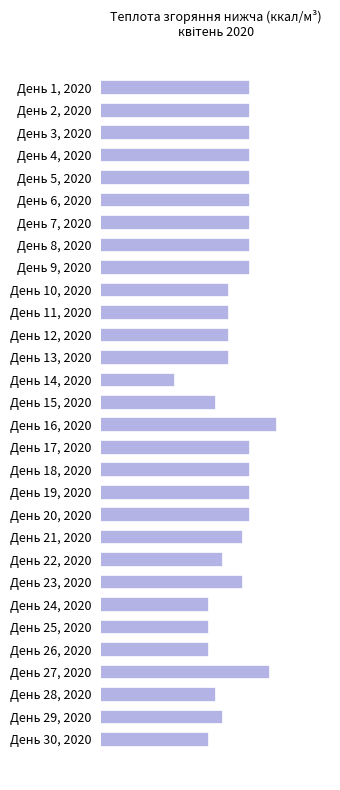

What is the smallest value displayed?

8175.7